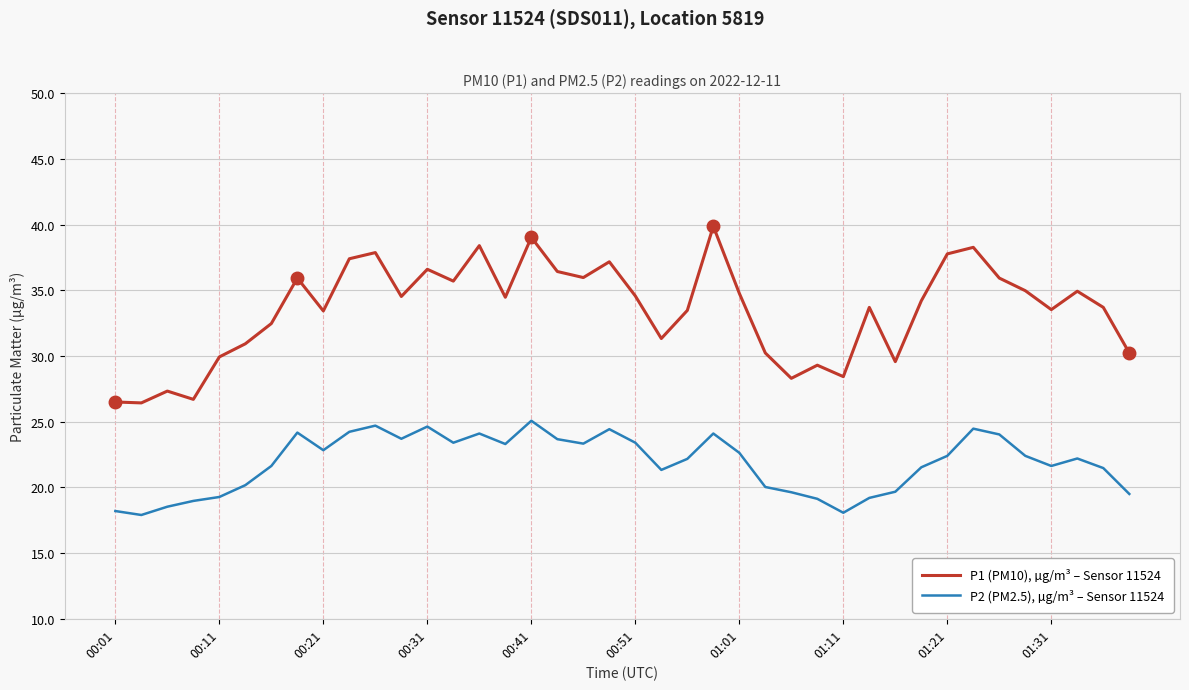

Which series has the largest total across all categories?

P1 (PM10), µg/m³ – Sensor 11524